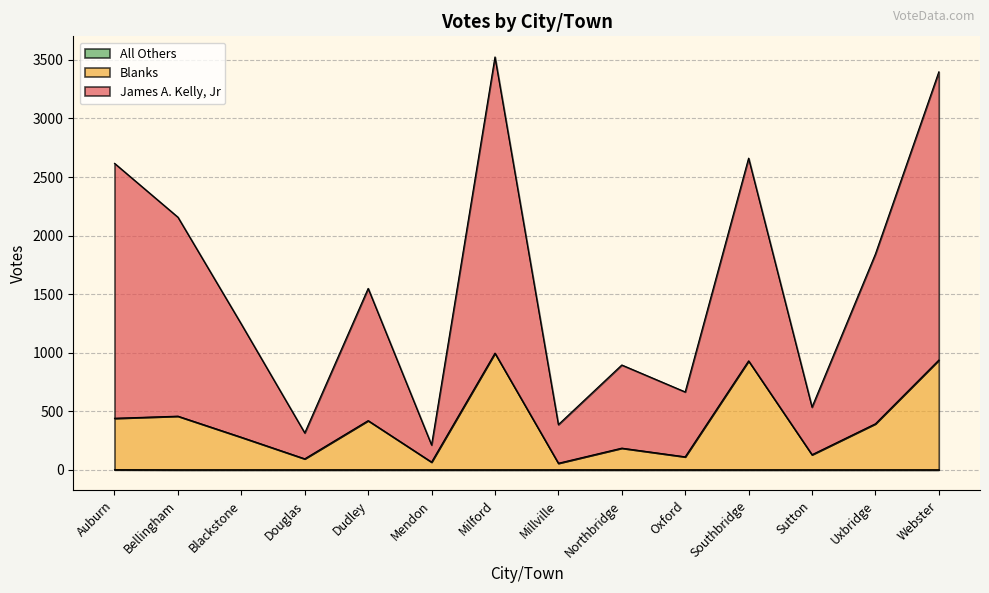

At which category does the chart reach its peak across all series?

Milford